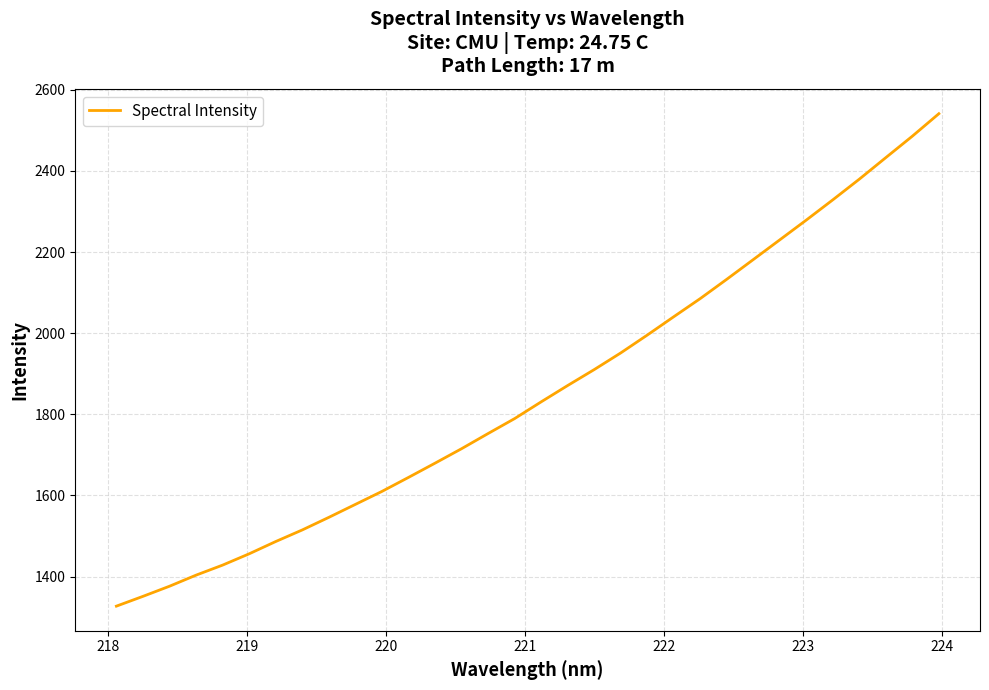

What is the smallest value displayed?

1327.0